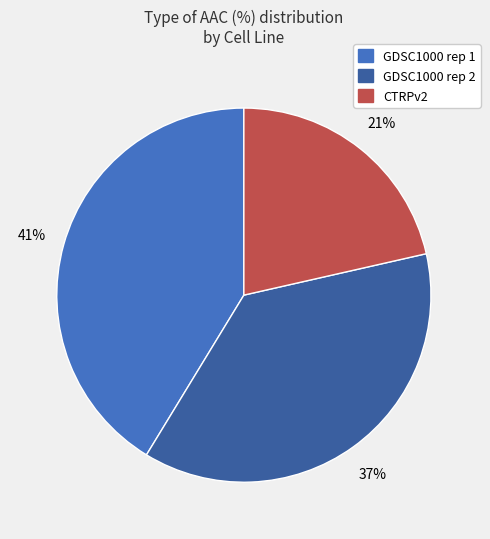

Does any single category account for the majority?

No